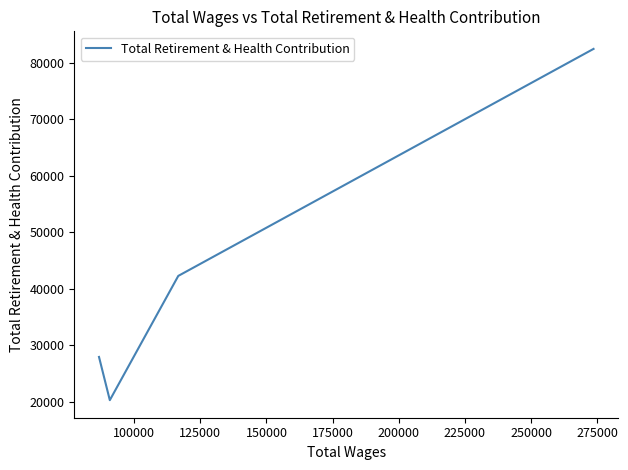

How many interior local valleys (lower than both neighbors) does the data have?

1